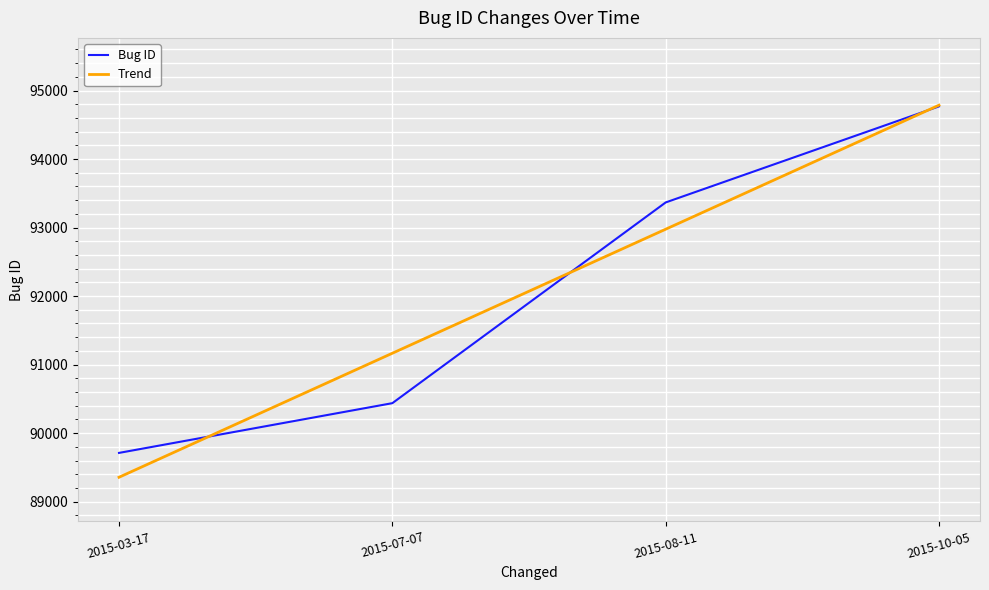

Is the value of Trend at 2015-10-05 greater than the value of Bug ID at 2015-08-11?

Yes